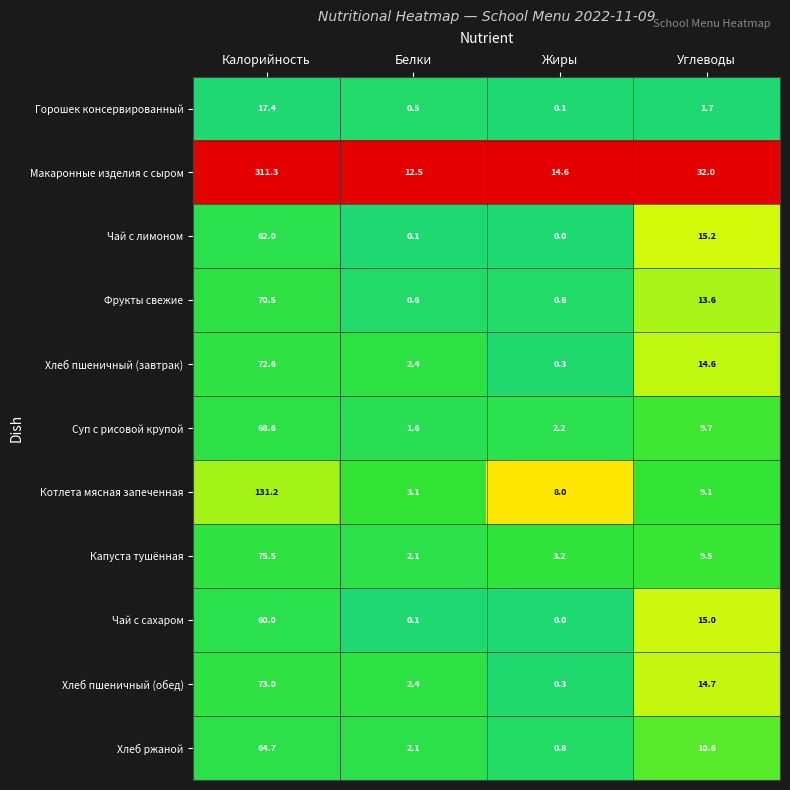

How many values in the Котлета мясная запеченная series are below 9?

2